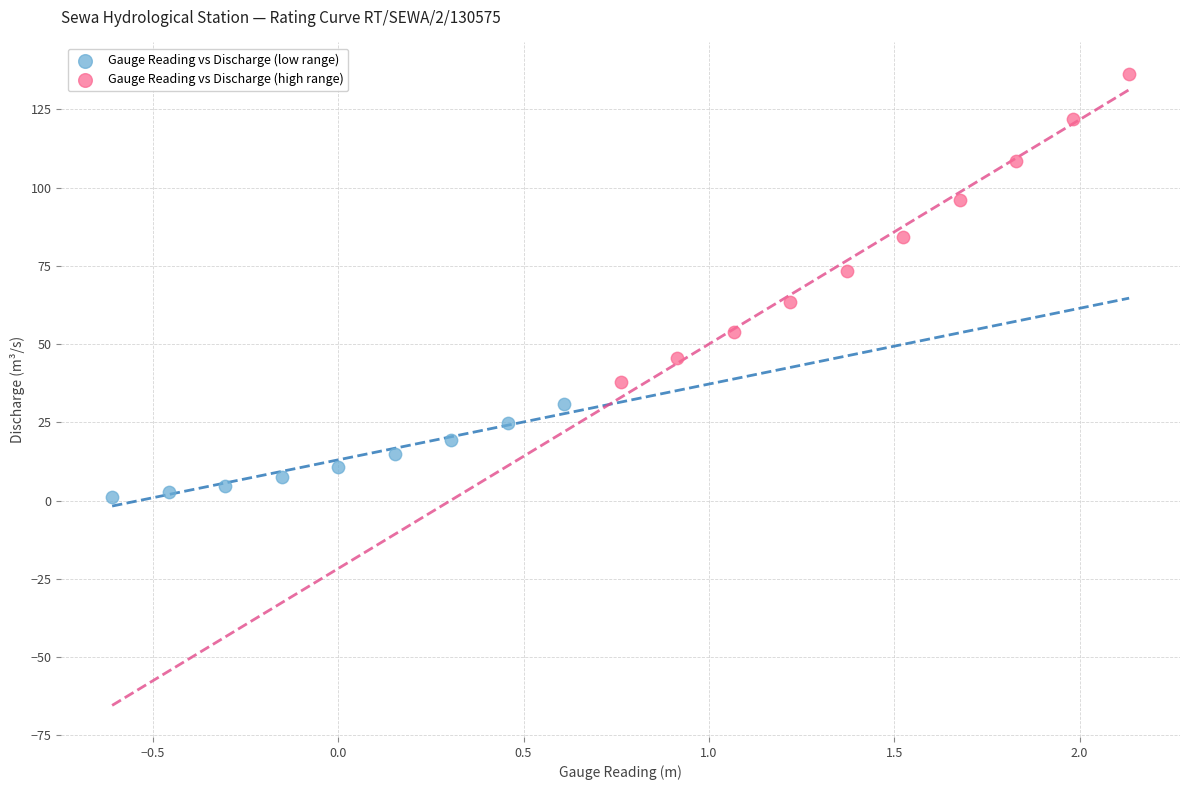

Which series has the widest spread of Y values?

Gauge Reading vs Discharge (high range)